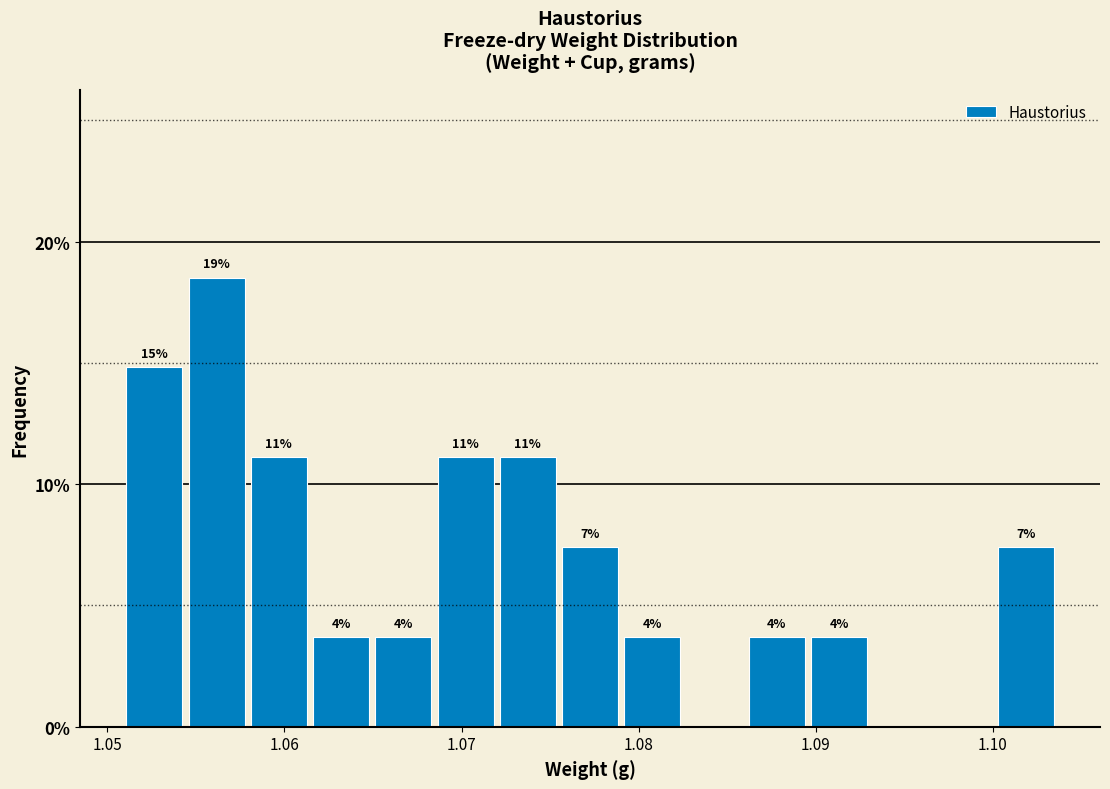

Read against the x-axis, roughly where is the centre of the tallest bar?

1.056